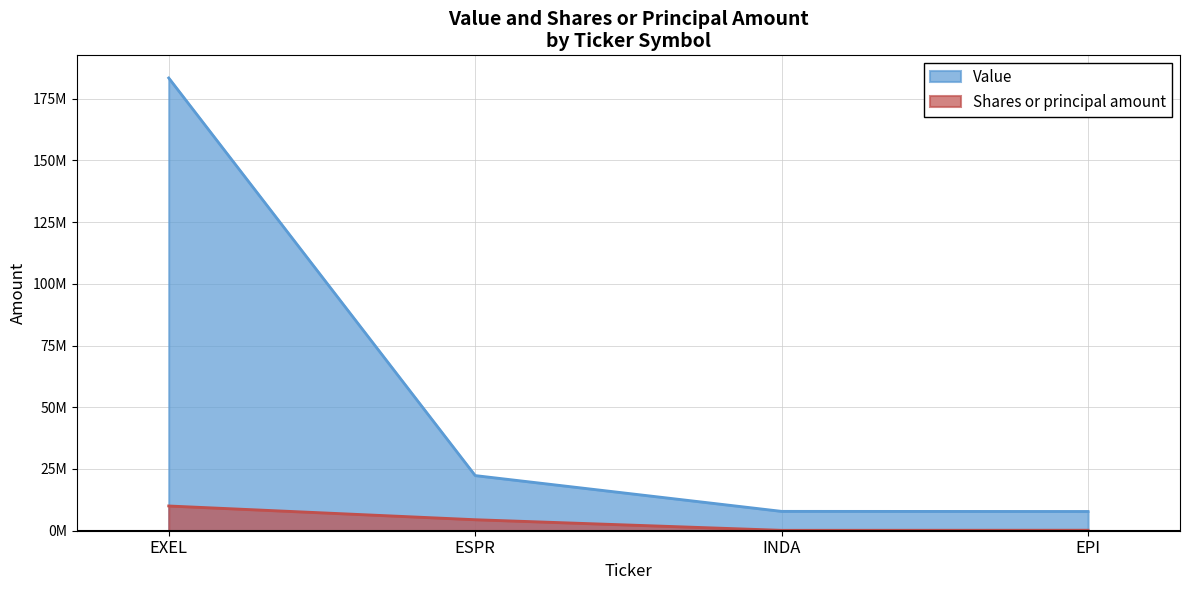

What are all the series names shown in the legend?

Value, Shares or principal amount